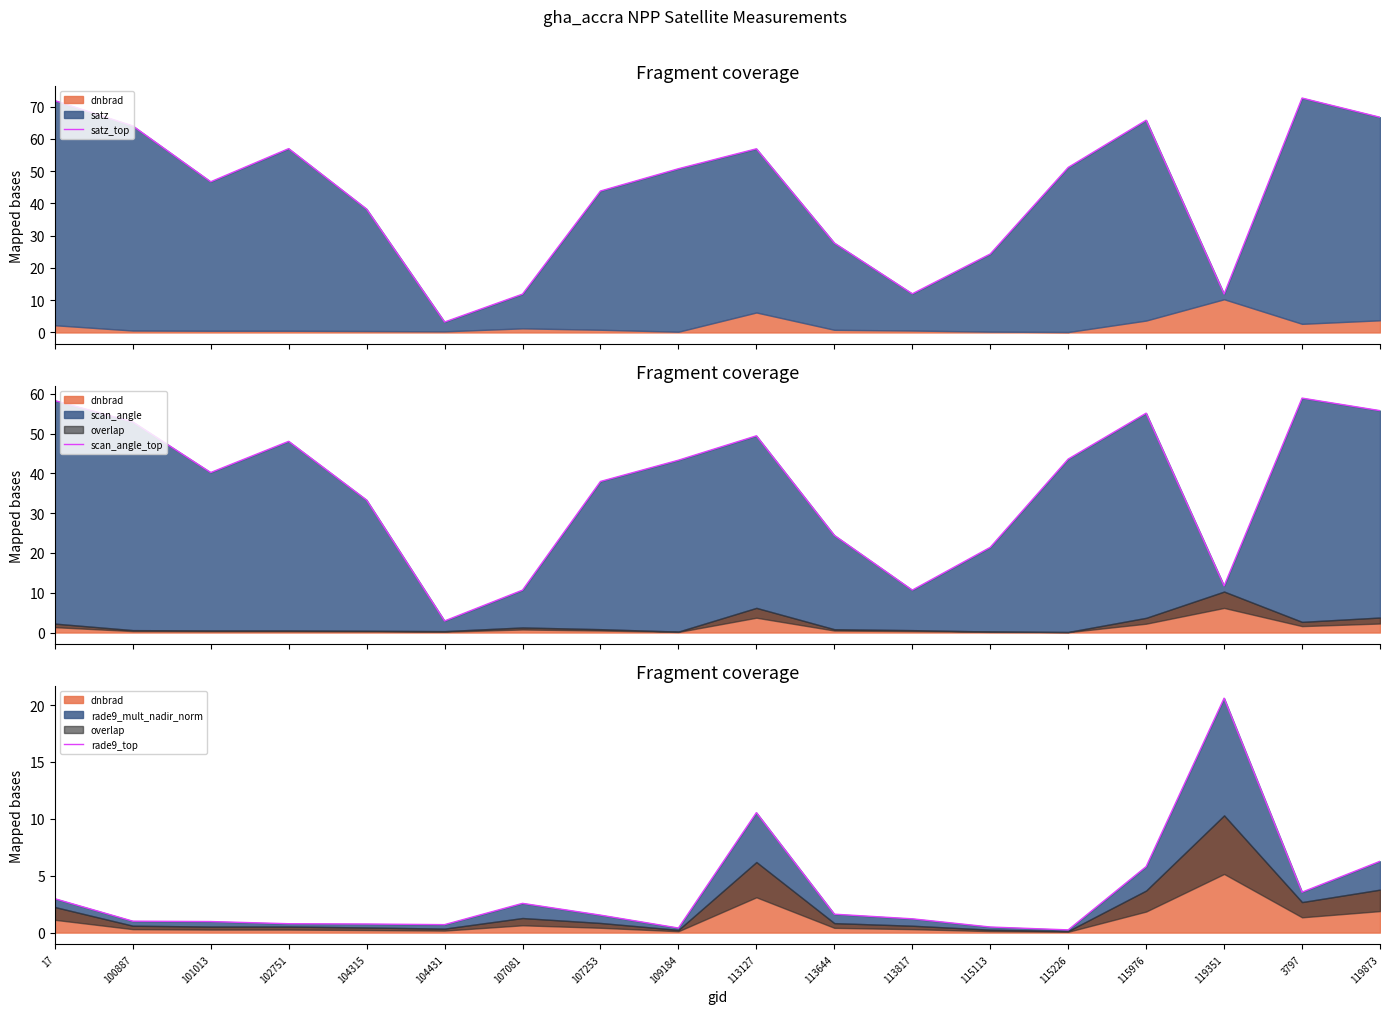

What is the sum of the rade9_top values at 107081 and 100887?

3.6